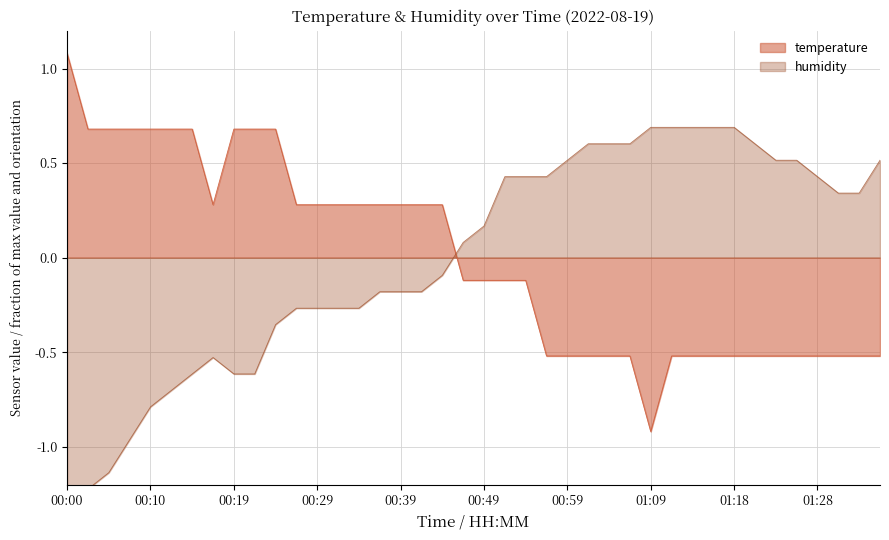

What is the label of the 31st point from the right?

00:22